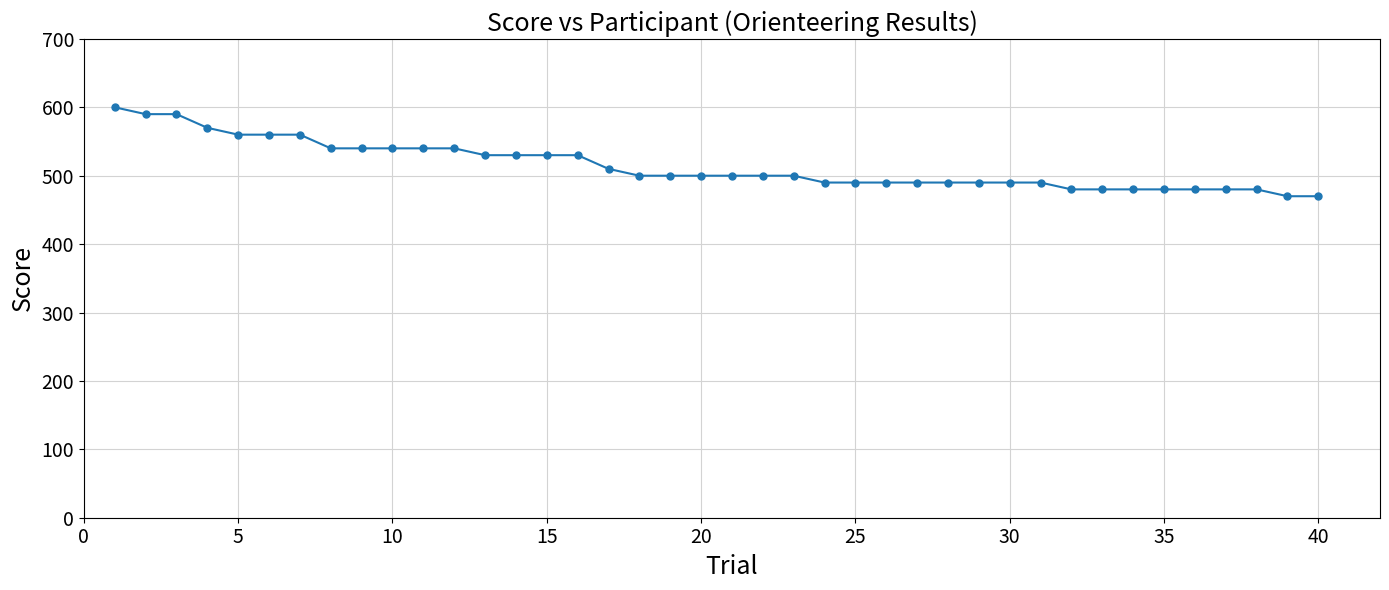

Does the chart display data point markers on the line(s)?

Yes